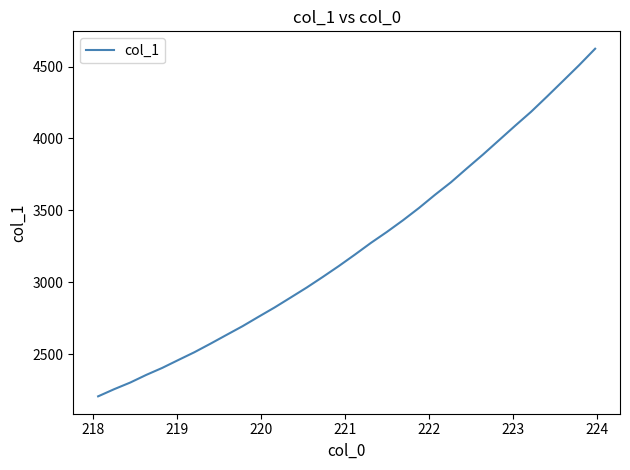

What is the average value?

3244.6